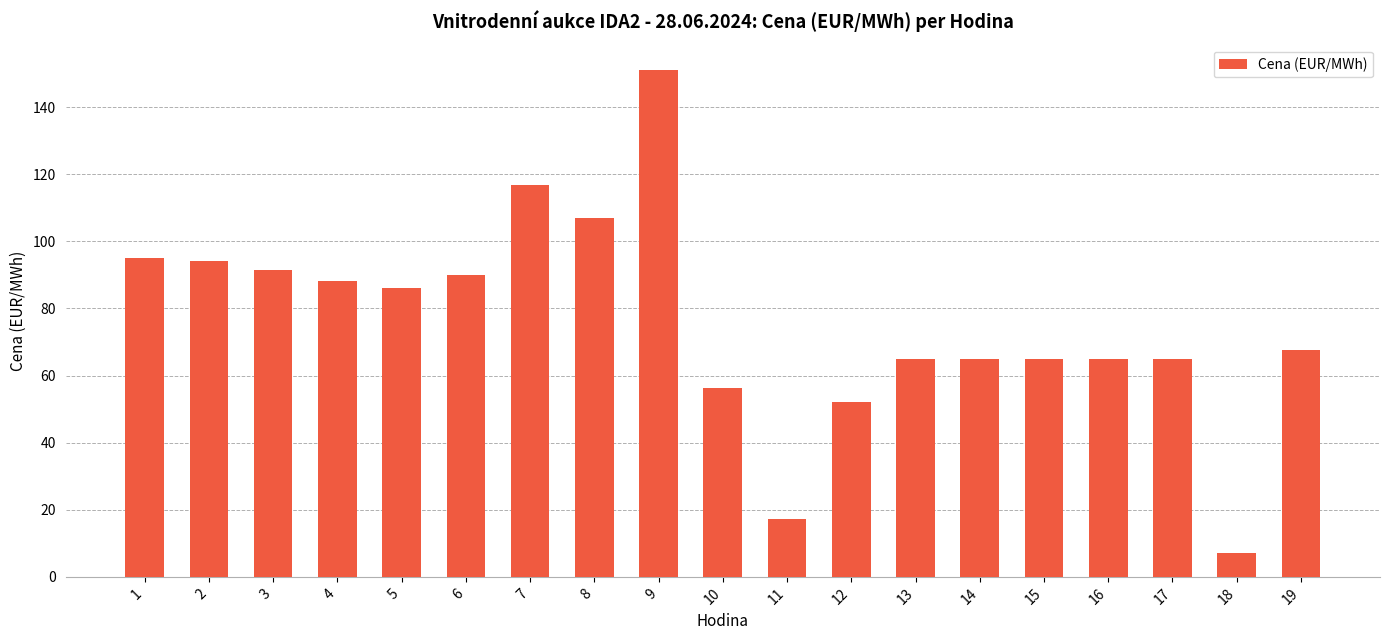

What is the change in value from 11 to 17?

+47.8